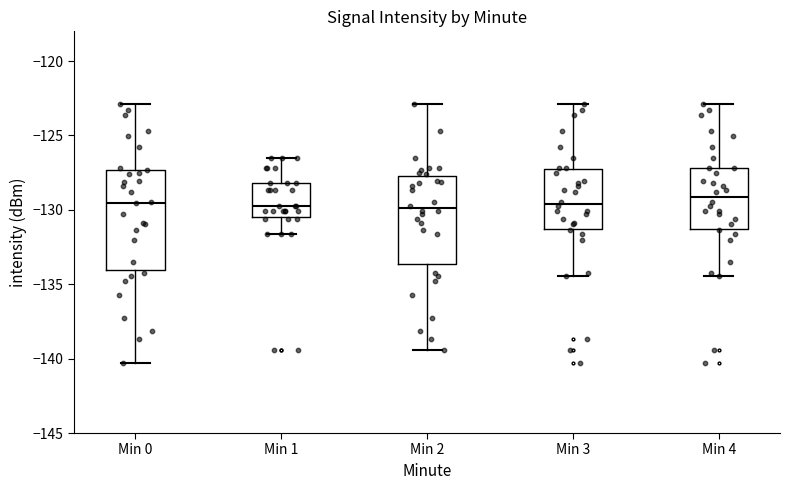

Reading left to right, read every box against the y-axis: the position of its median line, the range the box covers, and the ends of its whiskers. The values are not printed on the chart, so give them approximately, as read against the axis.

Min 0: median -129.5, box -134.0 to -127.5, whiskers -140.5 to -123.0
Min 1: median -129.5, box -130.5 to -128.0, whiskers -131.5 to -126.5
Min 2: median -130.0, box -133.5 to -127.5, whiskers -139.5 to -123.0
Min 3: median -129.5, box -131.5 to -127.5, whiskers -134.5 to -123.0
Min 4: median -129.0, box -131.5 to -127.0, whiskers -134.5 to -123.0